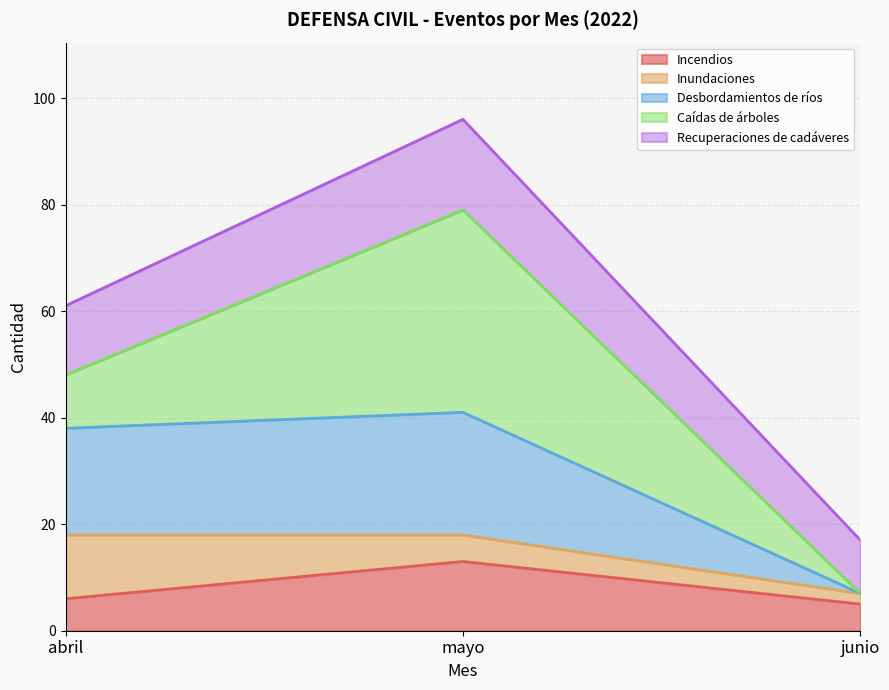

What is the minimum value for Incendios?

5